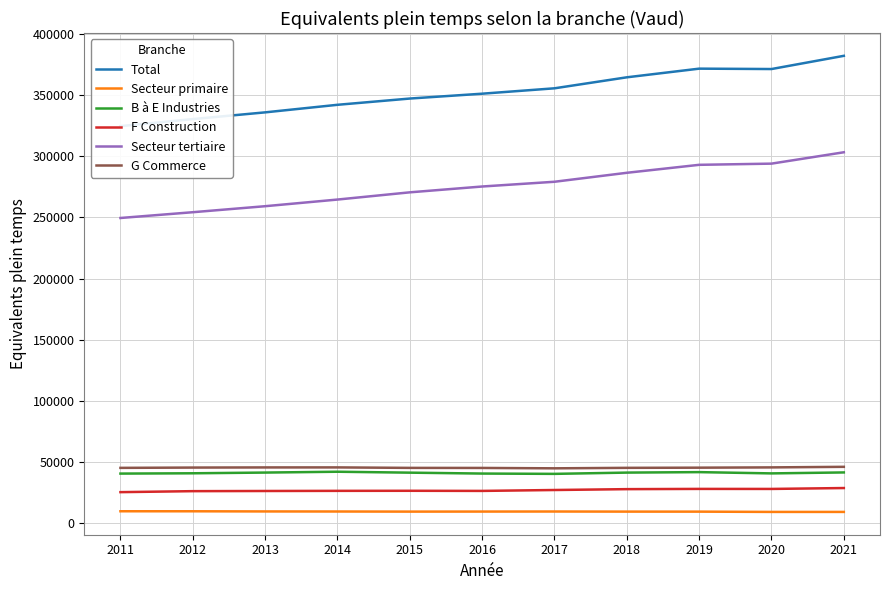

What is the greatest value displayed?

382299.8